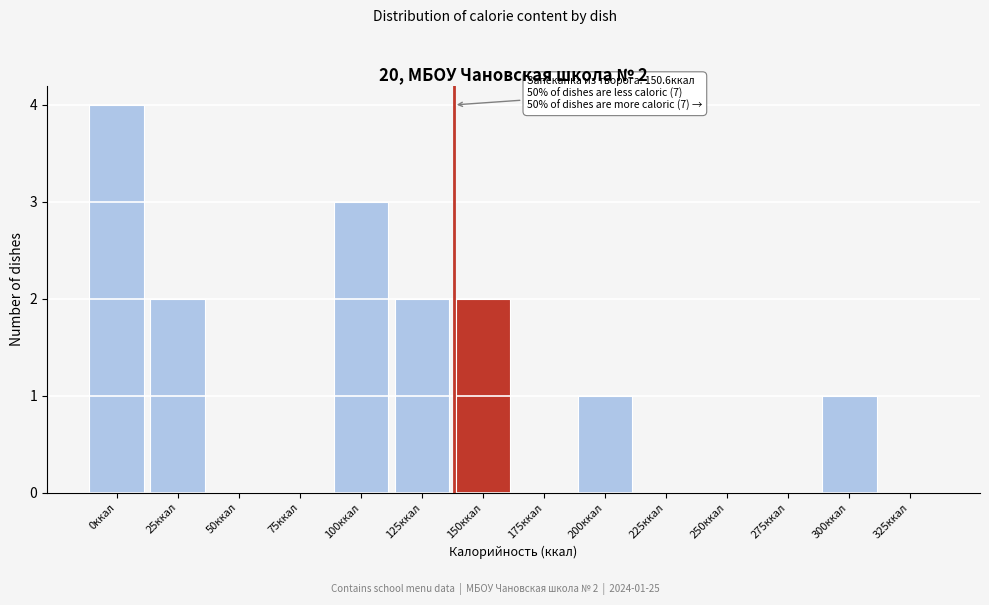

Reading left to right, what are all the values shown in this chart?

0ккал=4	25ккал=2	50ккал=0	75ккал=0	100ккал=3	125ккал=2	150ккал=2	175ккал=0	200ккал=1	225ккал=0	250ккал=0	275ккал=0	300ккал=1	325ккал=0